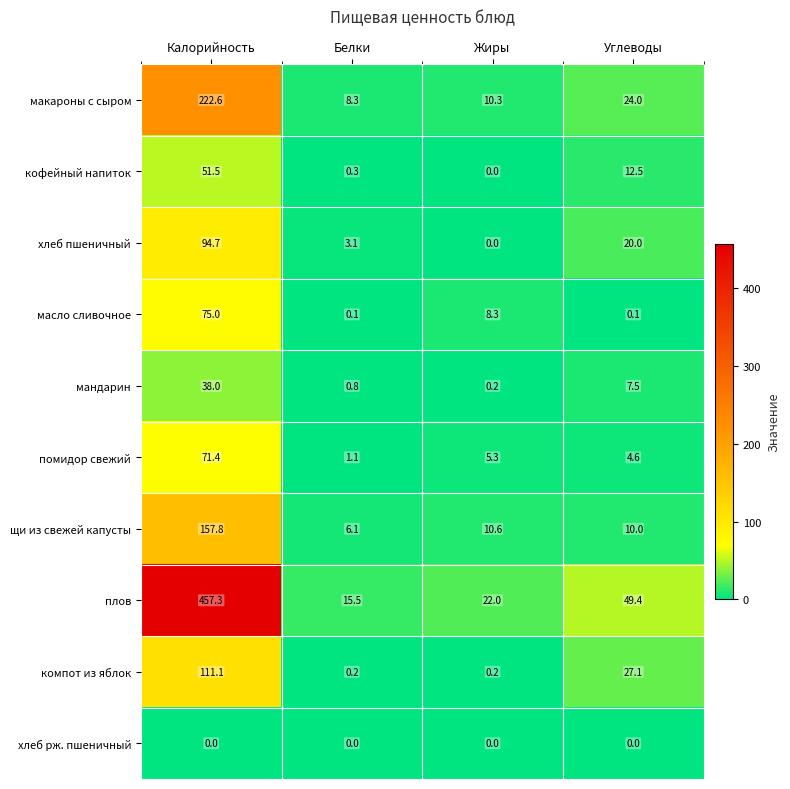

What is the spread (max minus min) of values at Углеводы?

49.4